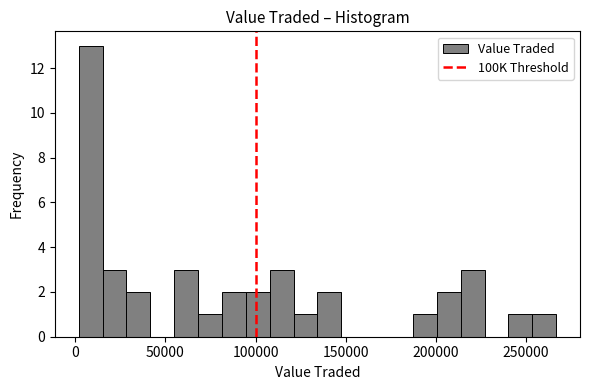

Around what value on the x-axis is the tallest bar? Give the approximate position of its centre, as read against the axis.

10000